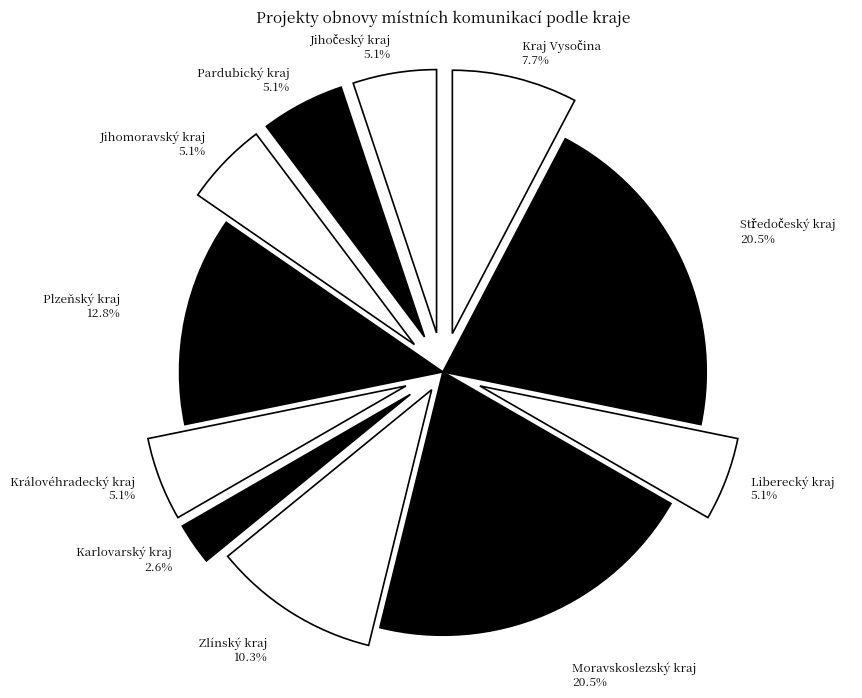

Is there any slice that represents more than half of the pie?

No